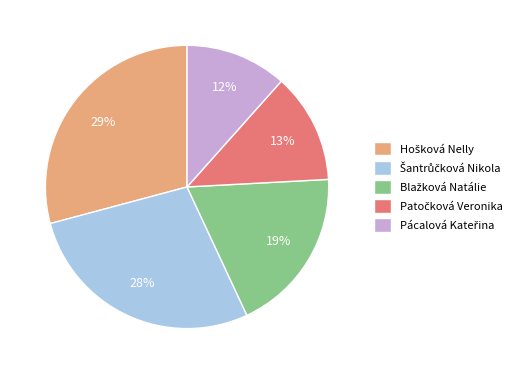

To the nearest percent, what is the average slice percentage?

20%